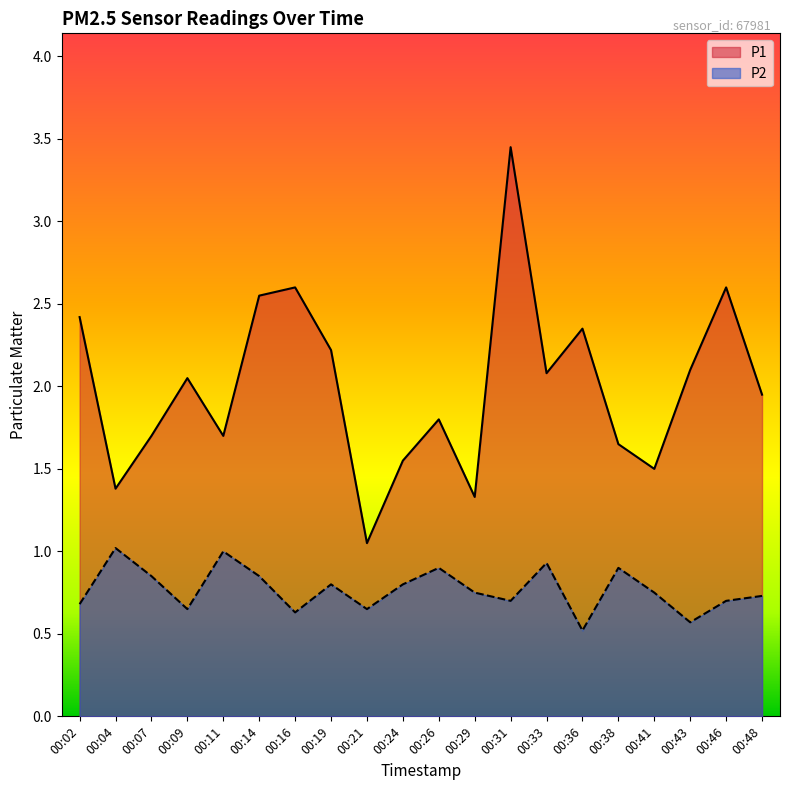

What is the average value of the P1 series?

2.0